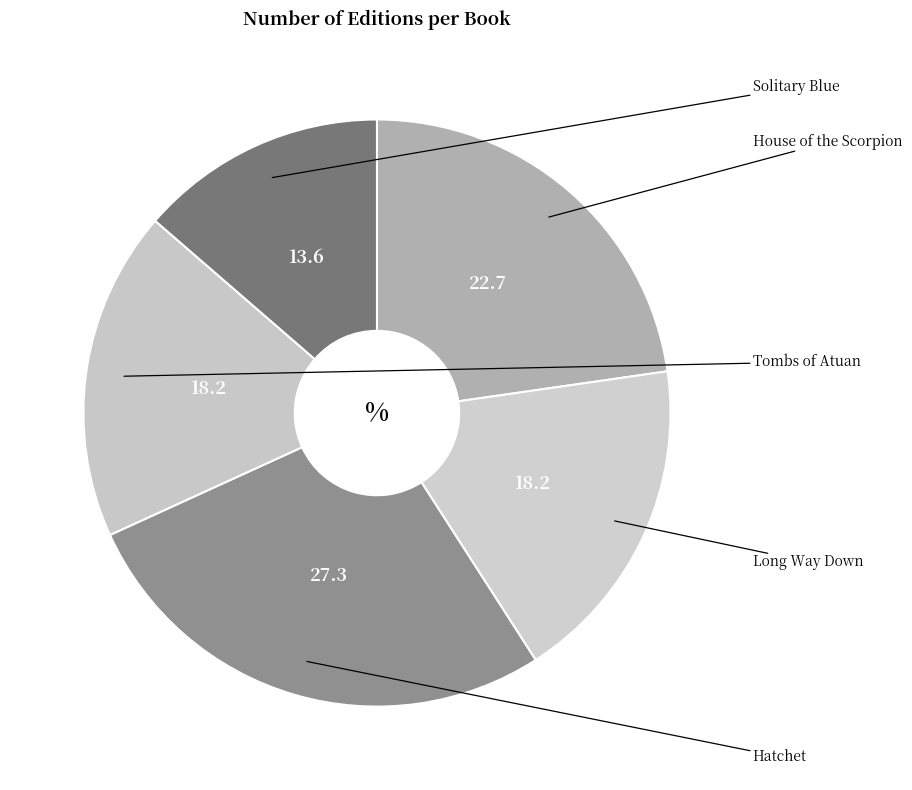

How much of the chart is everything except Hatchet?

72.7%